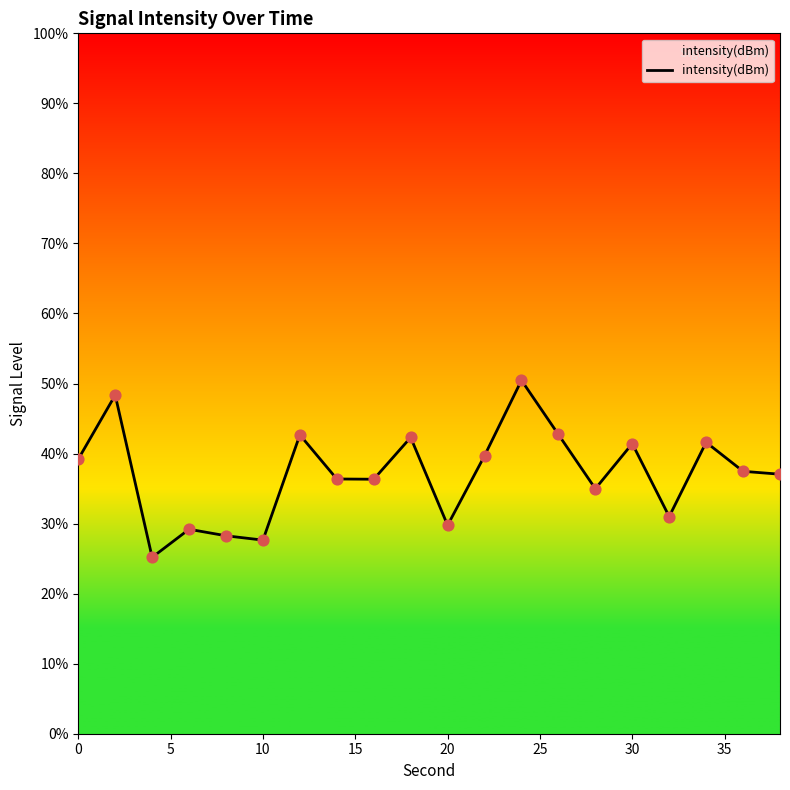

Which has a higher value, 4 or 22?

22